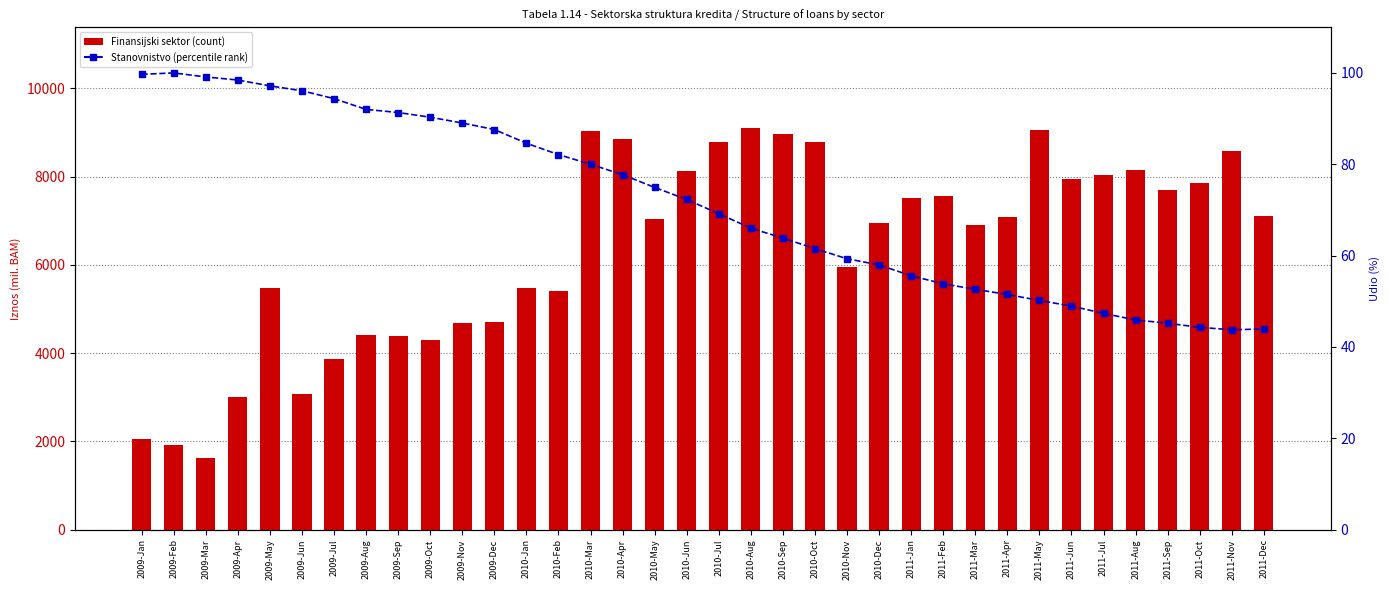

List the labels in order of Finansijski sektor (count) value, smallest first.

2009-Mar, 2009-Feb, 2009-Jan, 2009-Apr, 2009-Jun, 2009-Jul, 2009-Oct, 2009-Sep, 2009-Aug, 2009-Nov, 2009-Dec, 2010-Feb, 2010-Jan, 2009-May, 2010-Nov, 2011-Mar, 2010-Dec, 2010-May, 2011-Apr, 2011-Dec, 2011-Jan, 2011-Feb, 2011-Sep, 2011-Oct, 2011-Jun, 2011-Jul, 2010-Jun, 2011-Aug, 2011-Nov, 2010-Jul, 2010-Oct, 2010-Apr, 2010-Sep, 2010-Mar, 2011-May, 2010-Aug